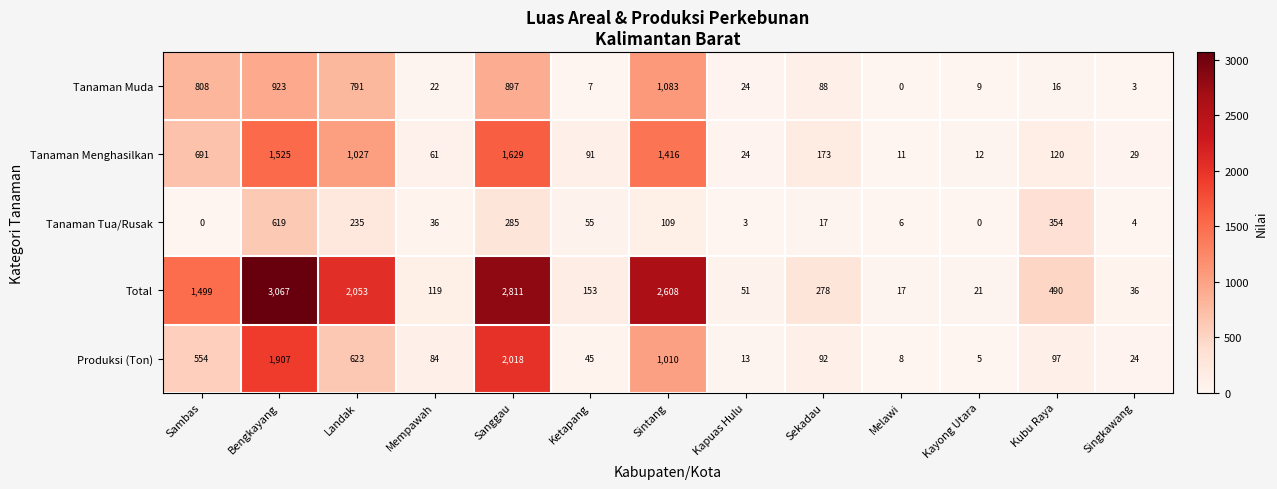

What is the total value across all series at Kapuas Hulu?

115